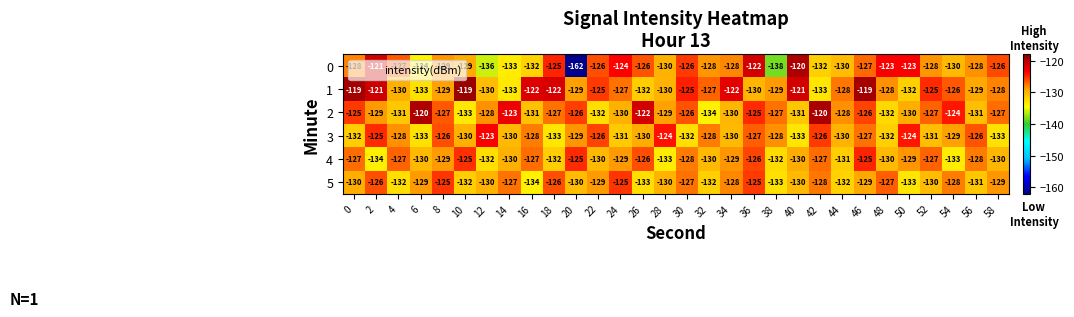

What is the sum of the 4 values at 4 and 10?

-252